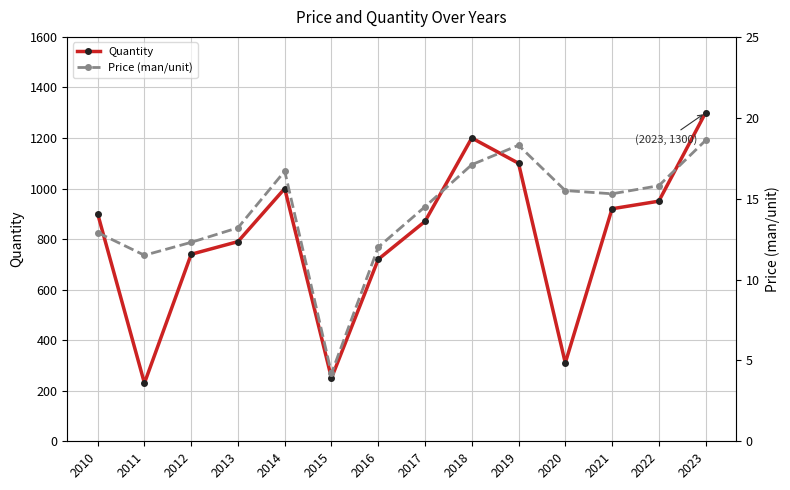

What is the smallest value displayed?

4.2